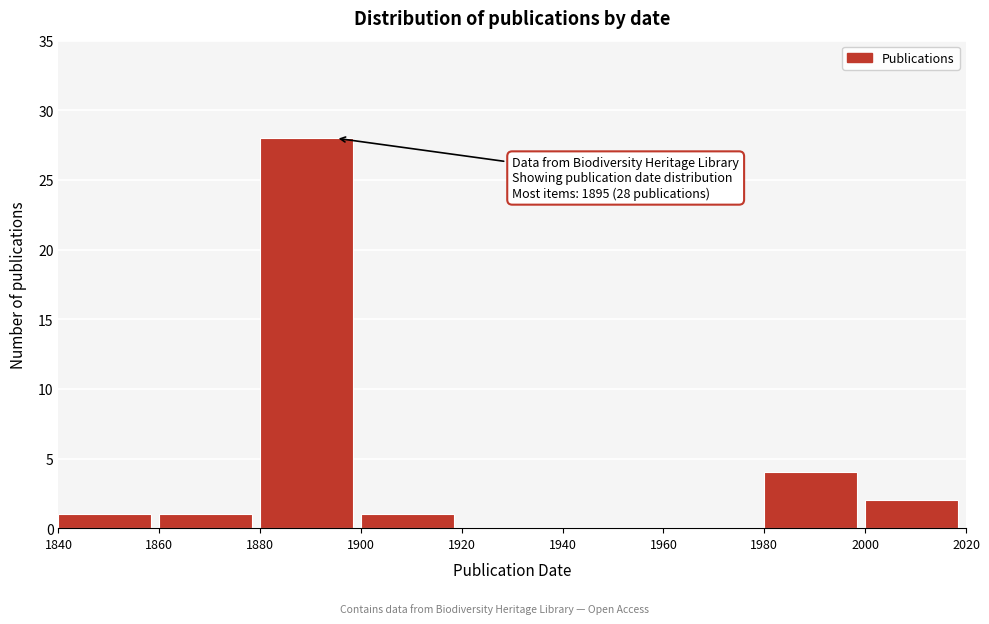

Which range on the x-axis has the tallest bar?

1880 to 1900